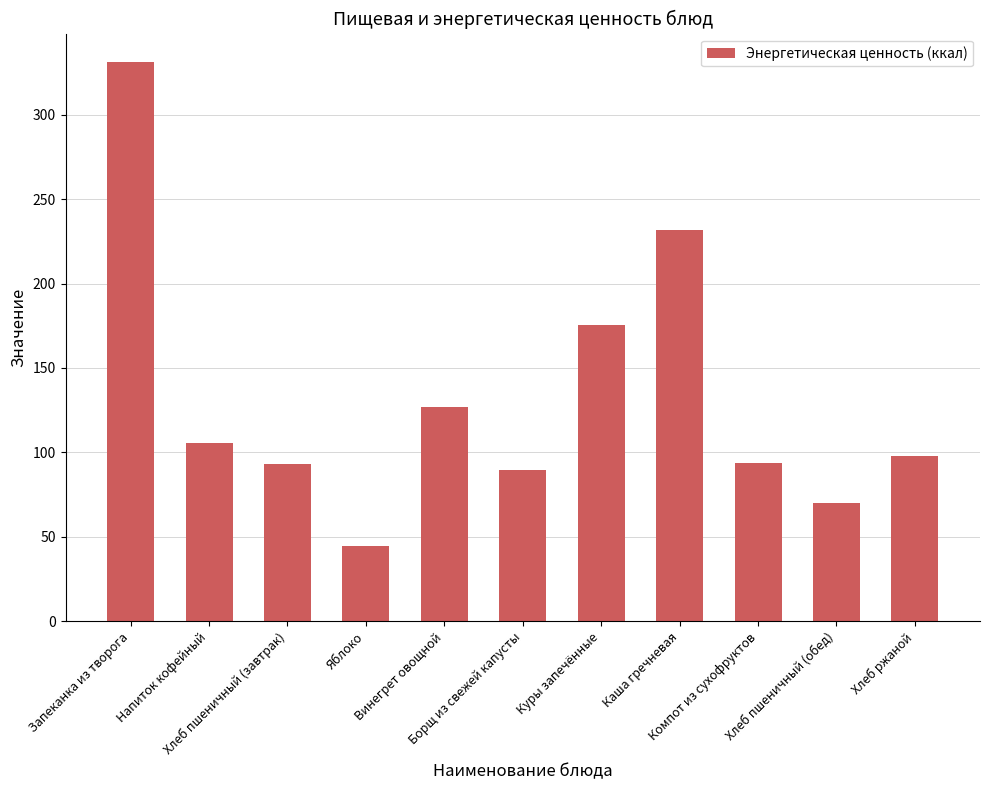

What is the average value?

132.7